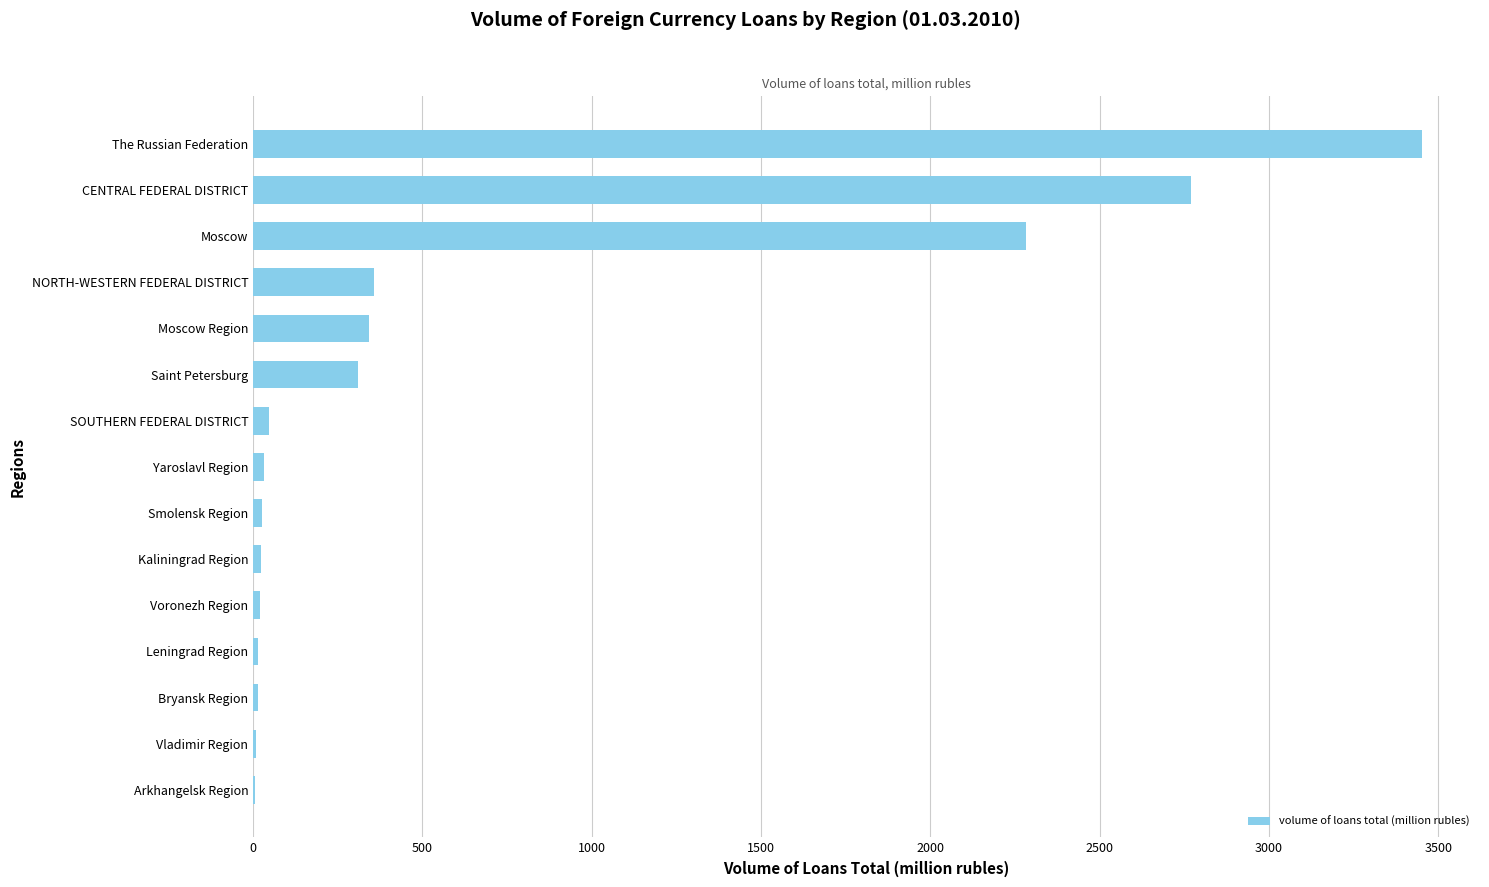

What is the ratio of the value at CENTRAL FEDERAL DISTRICT to the value at The Russian Federation?

0.8